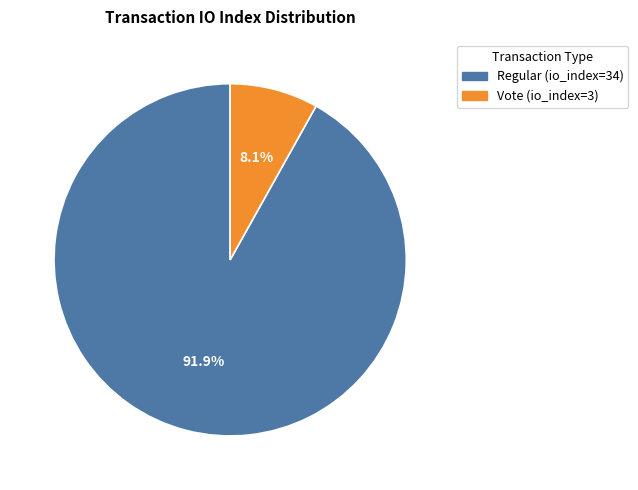

Is there any slice that represents more than half of the pie?

Yes